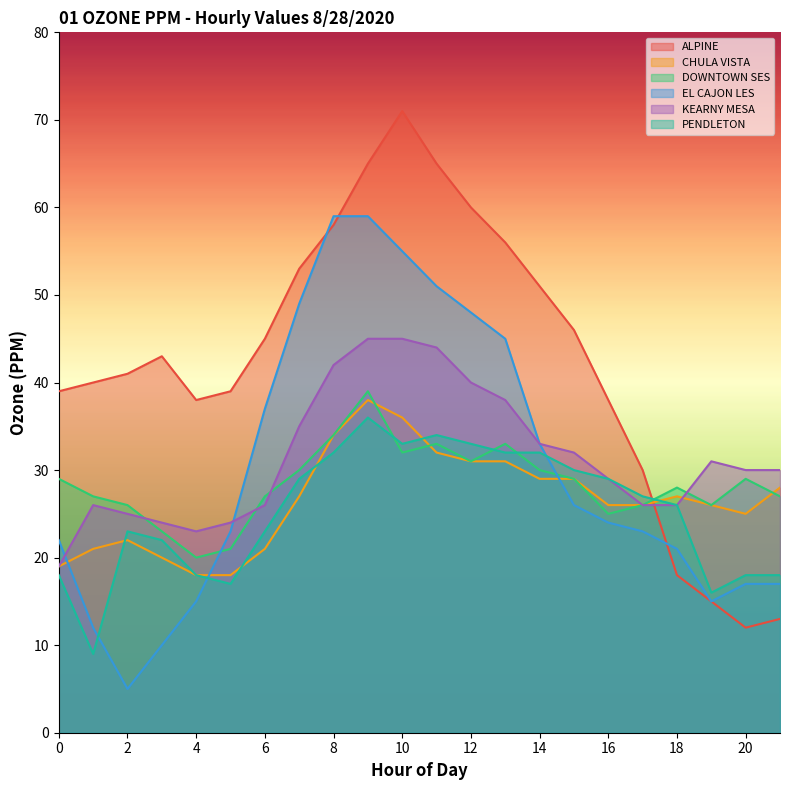

True or false: KEARNY MESA and ALPINE intersect in this chart.

True